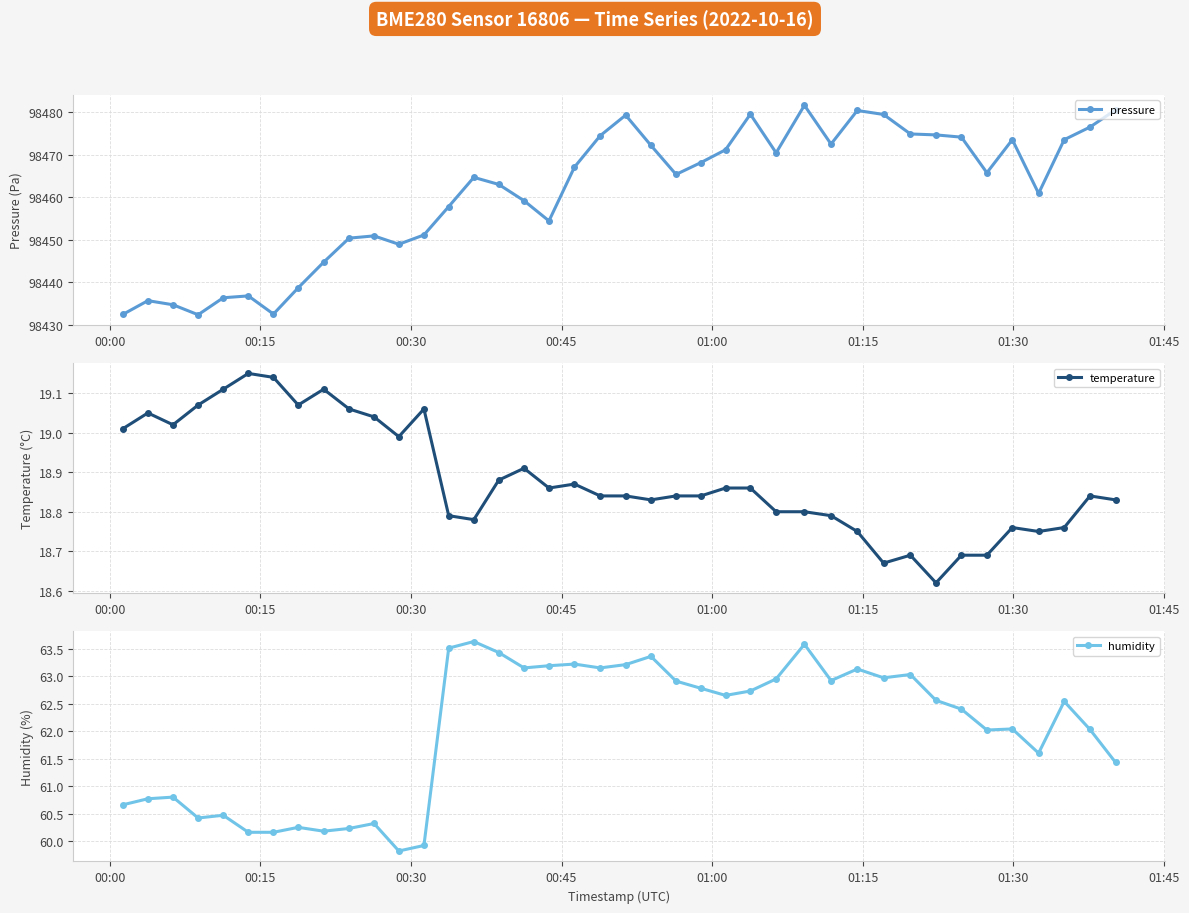

What is the maximum value for humidity?

63.6